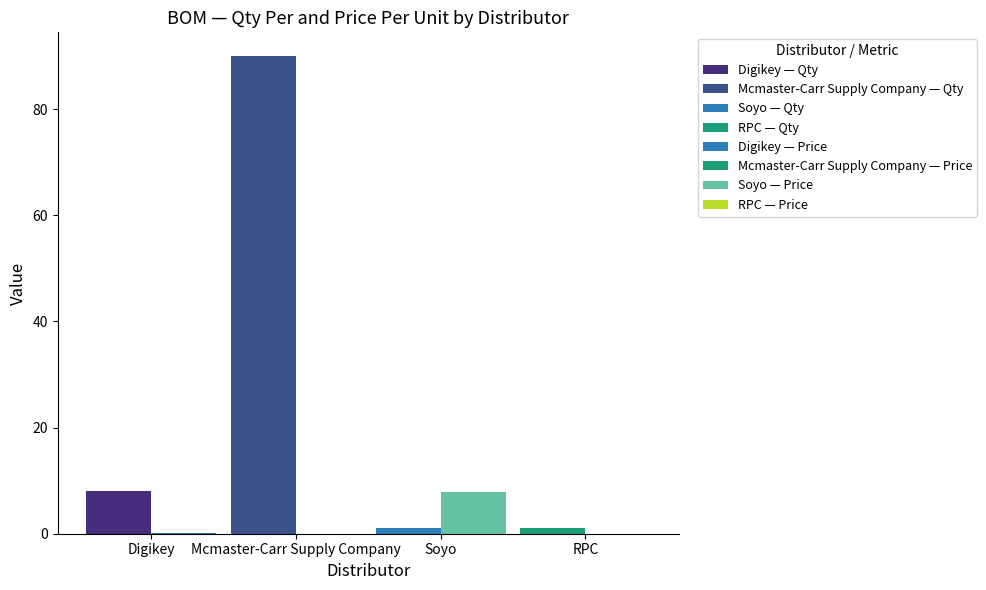

How many groups of bars are there?

4